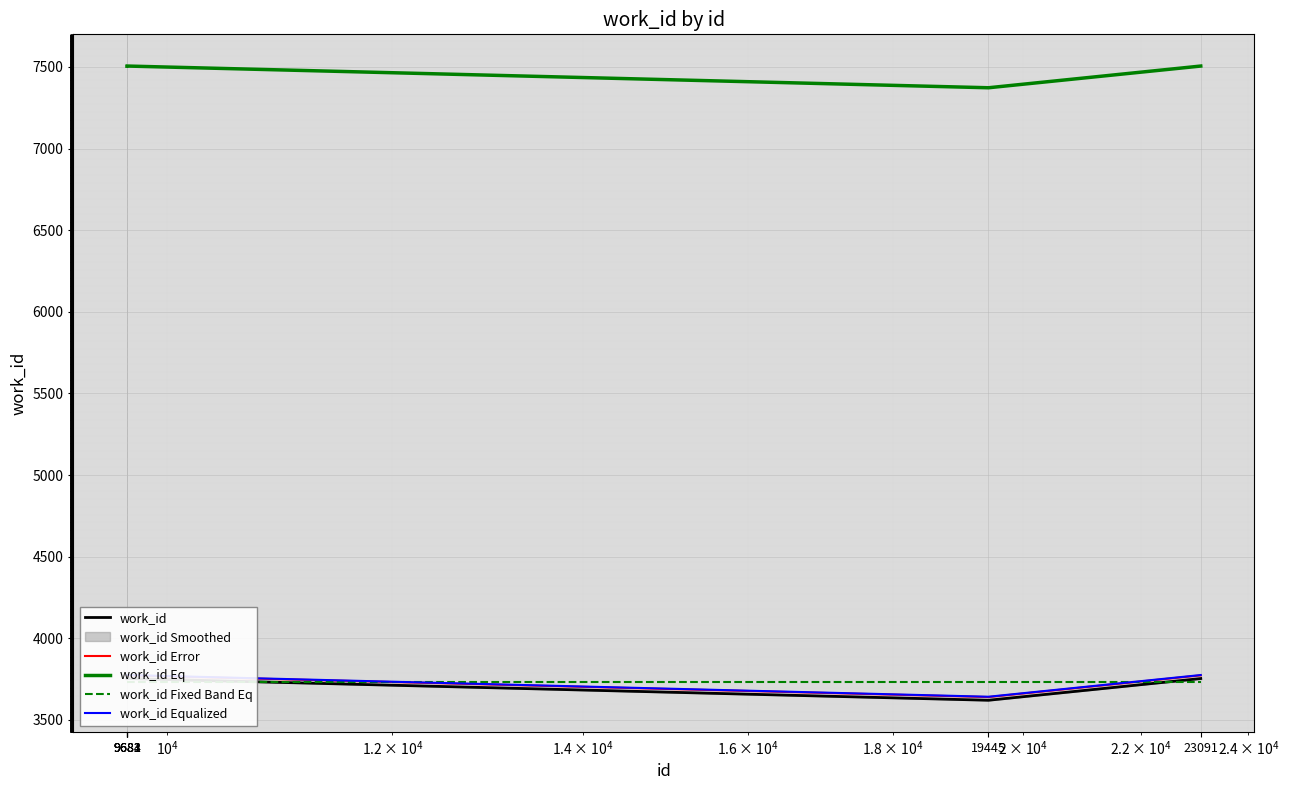

At which label does work_id Error first exceed 3772?

9683